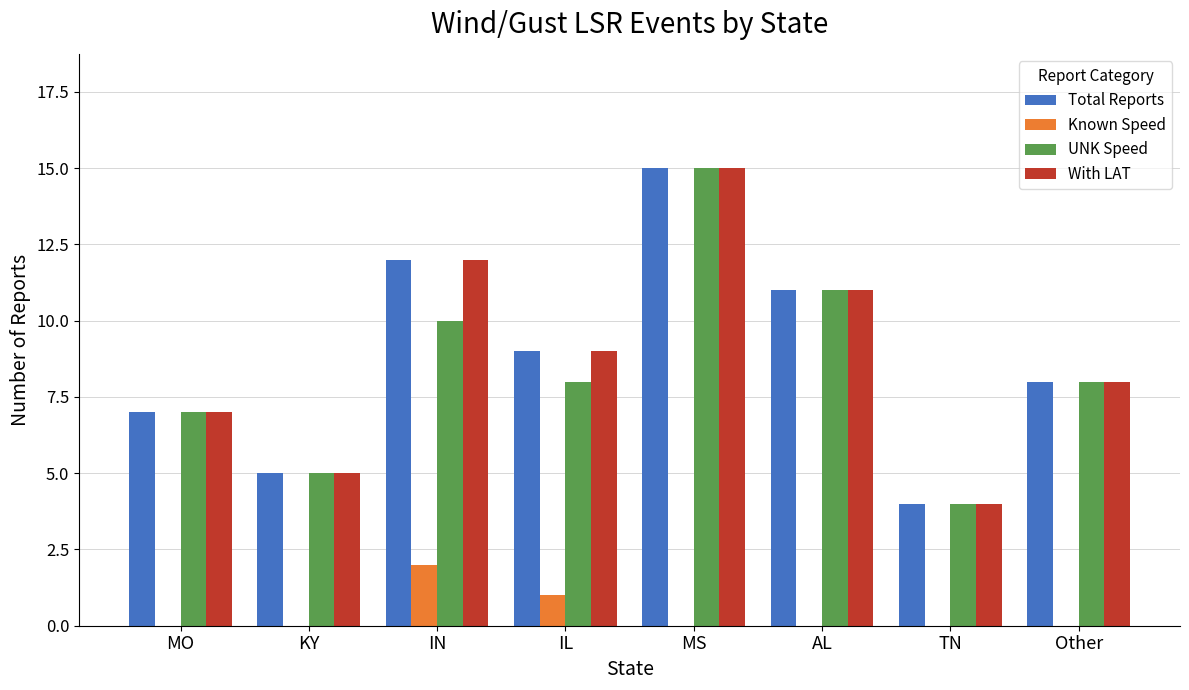

What is the maximum value for Total Reports?

15